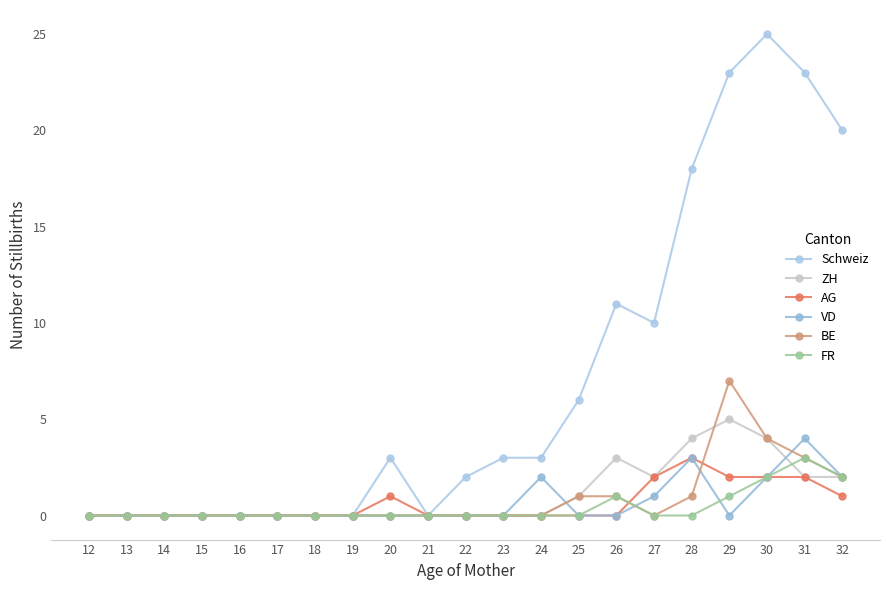

After their last crossing, which series has the higher values: BE or AG?

BE